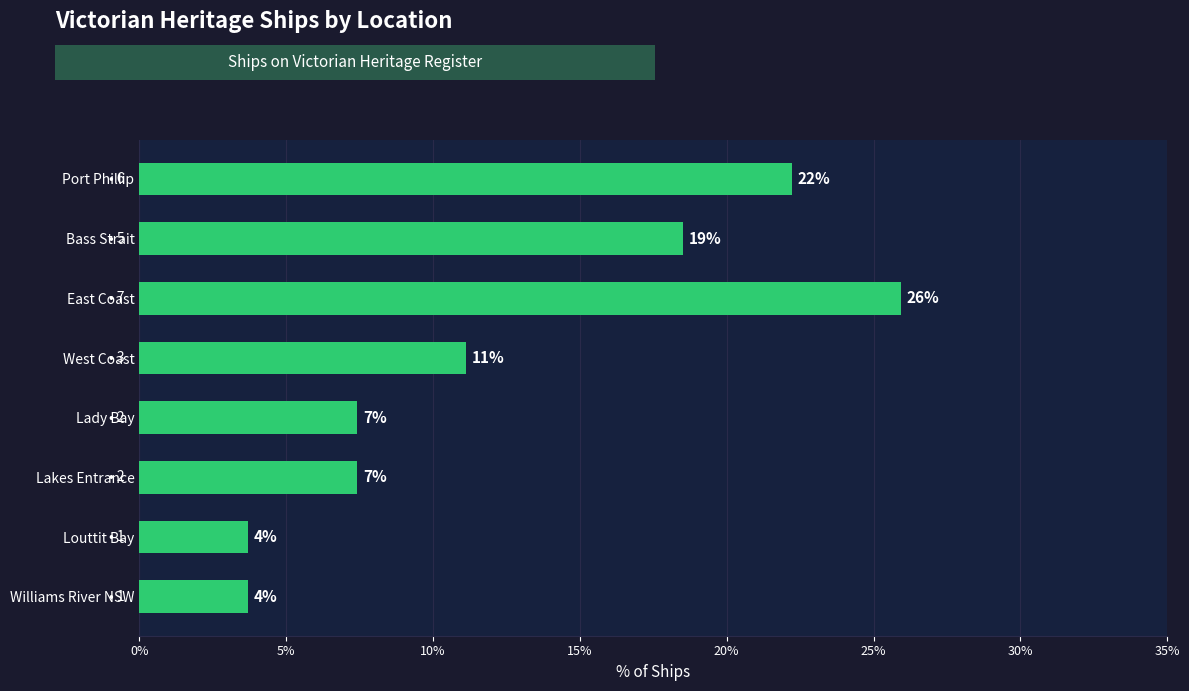

How many bars are there in total?

8